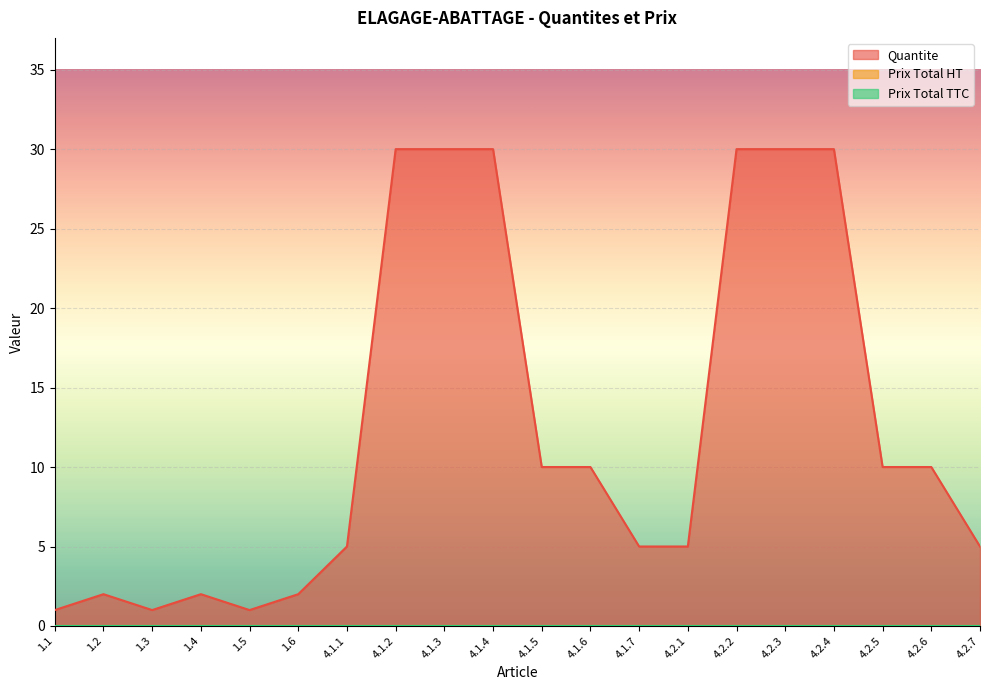

Reading left to right, extract all data points from this chart.

Quantite: 1.1=1	1.2=2	1.3=1	1.4=2	1.5=1	1.6=2	4.1.1=5	4.1.2=30	4.1.3=30	4.1.4=30	4.1.5=10	4.1.6=10	4.1.7=5	4.2.1=5	4.2.2=30	4.2.3=30	4.2.4=30	4.2.5=10	4.2.6=10	4.2.7=5
Prix Total HT: 1.1=0	1.2=0	1.3=0	1.4=0	1.5=0	1.6=0	4.1.1=0	4.1.2=0	4.1.3=0	4.1.4=0	4.1.5=0	4.1.6=0	4.1.7=0	4.2.1=0	4.2.2=0	4.2.3=0	4.2.4=0	4.2.5=0	4.2.6=0	4.2.7=0
Prix Total TTC: 1.1=0	1.2=0	1.3=0	1.4=0	1.5=0	1.6=0	4.1.1=0	4.1.2=0	4.1.3=0	4.1.4=0	4.1.5=0	4.1.6=0	4.1.7=0	4.2.1=0	4.2.2=0	4.2.3=0	4.2.4=0	4.2.5=0	4.2.6=0	4.2.7=0